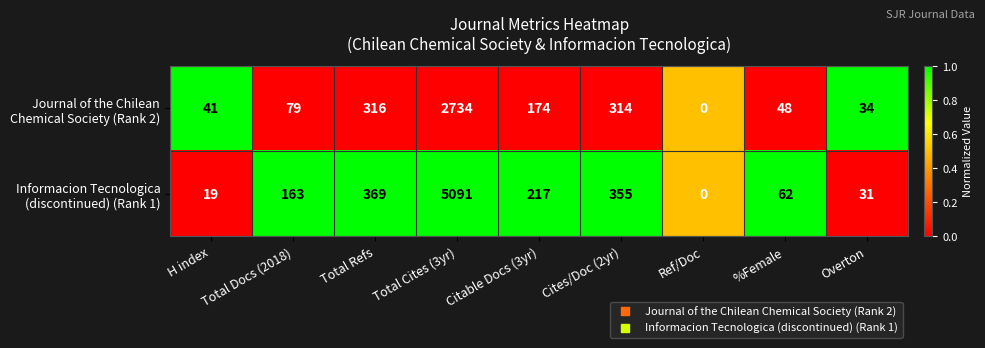

What is the total value across all series at Cites/Doc (2yr)?

669